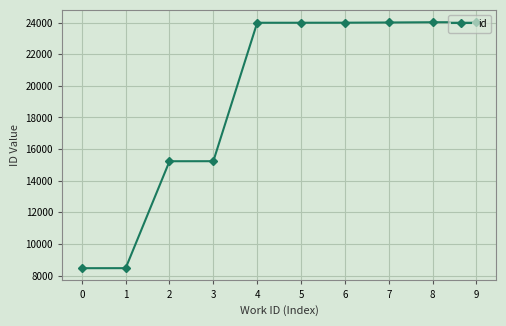

What is the smallest value displayed?

8466